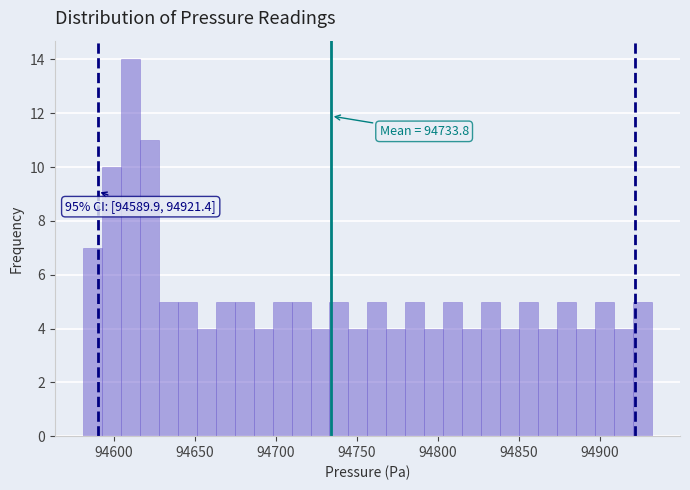

Read against the x-axis, roughly where is the centre of the tallest bar?

94610